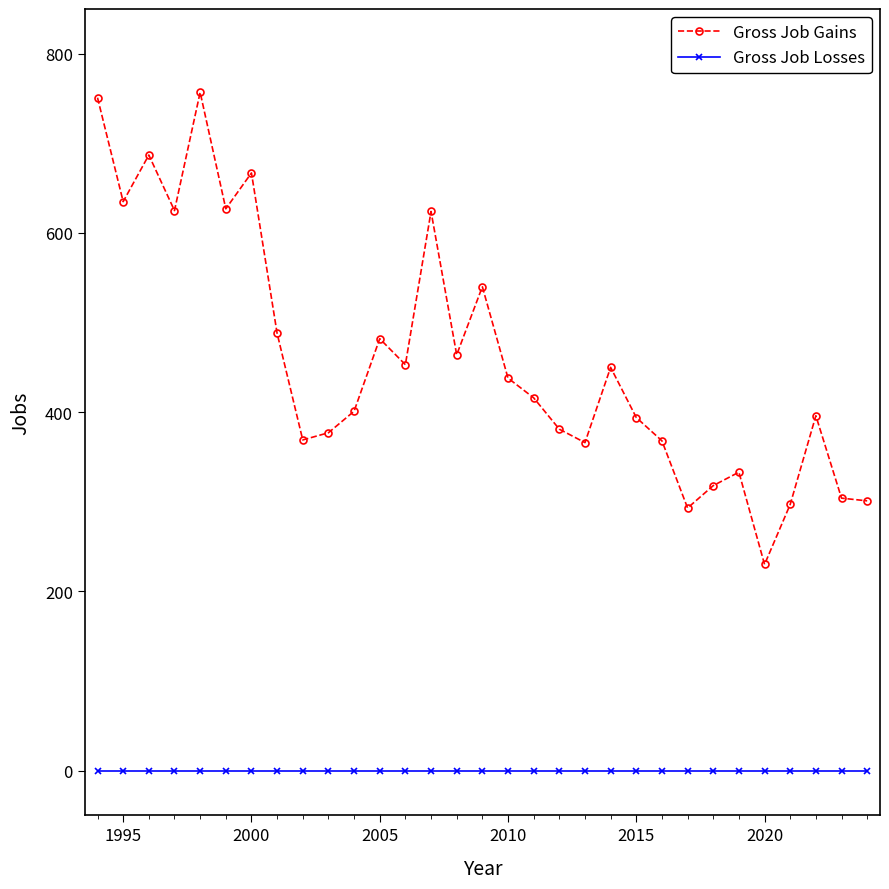

What is the difference between the maximum and minimum values in the Gross Job Gains series?

527